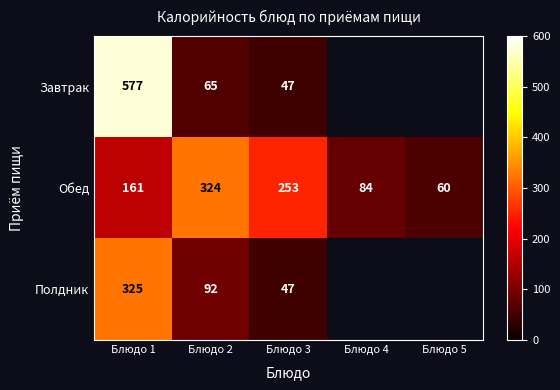

Which label corresponds to the largest value in the chart?

Блюдо 1